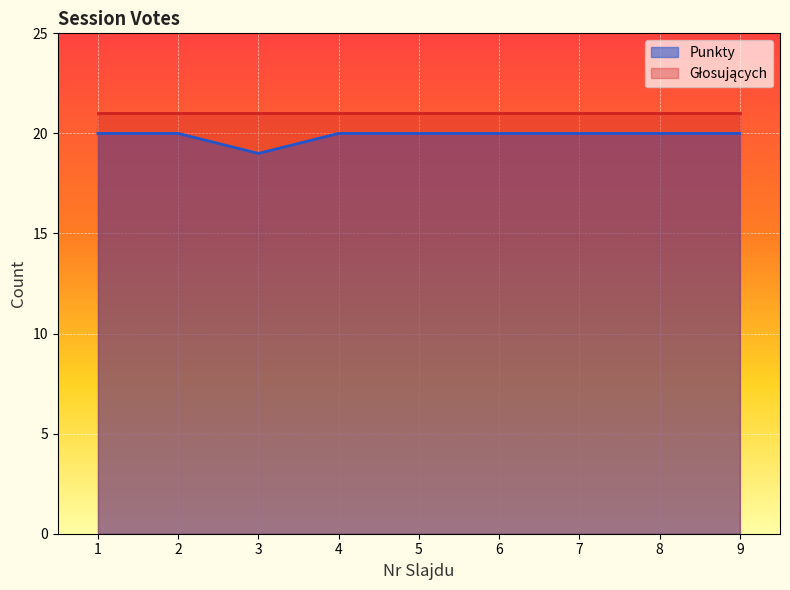

Approximately how many times larger is the value at 4 compared to 3?

1.1